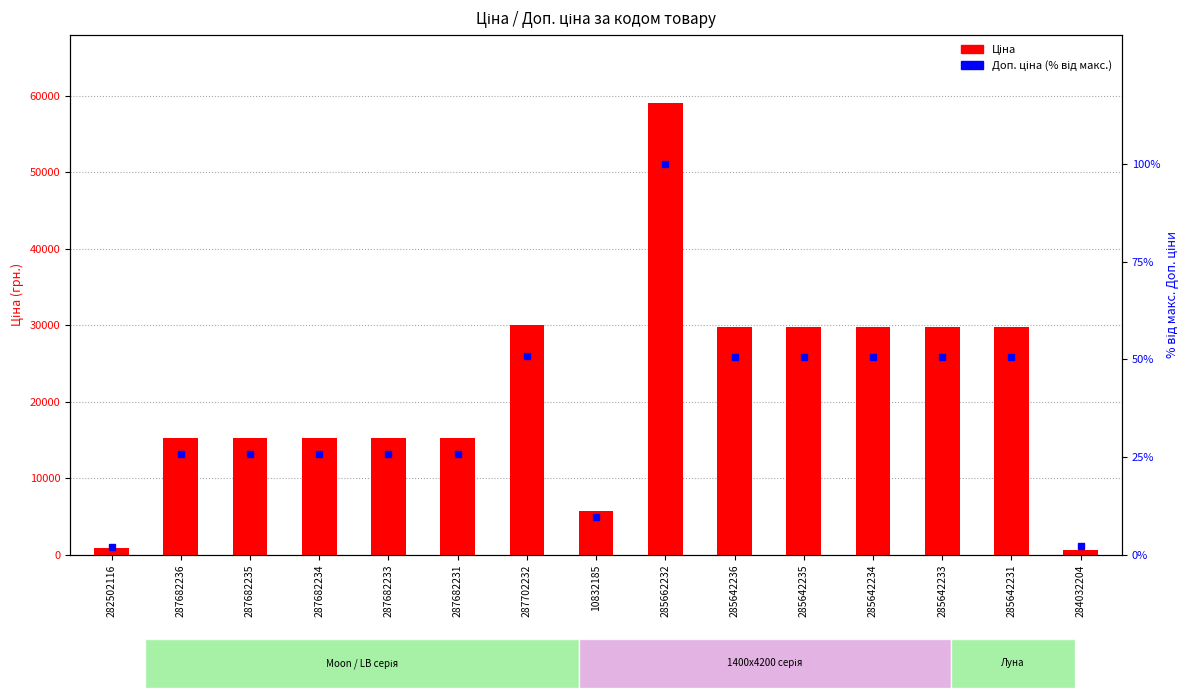

Where is Ціна nearest to the value 29810?

285642236